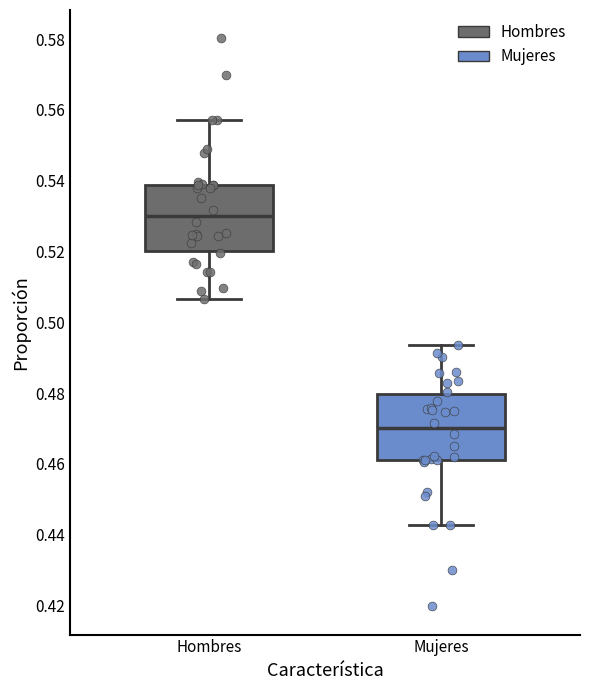

Reading left to right, read every box against the y-axis: the position of its median line, the range the box covers, and the ends of its whiskers. The values are not printed on the chart, so give them approximately, as read against the axis.

Hombres: median 0.530, box 0.520 to 0.538, whiskers 0.506 to 0.558
Mujeres: median 0.470, box 0.462 to 0.480, whiskers 0.442 to 0.494